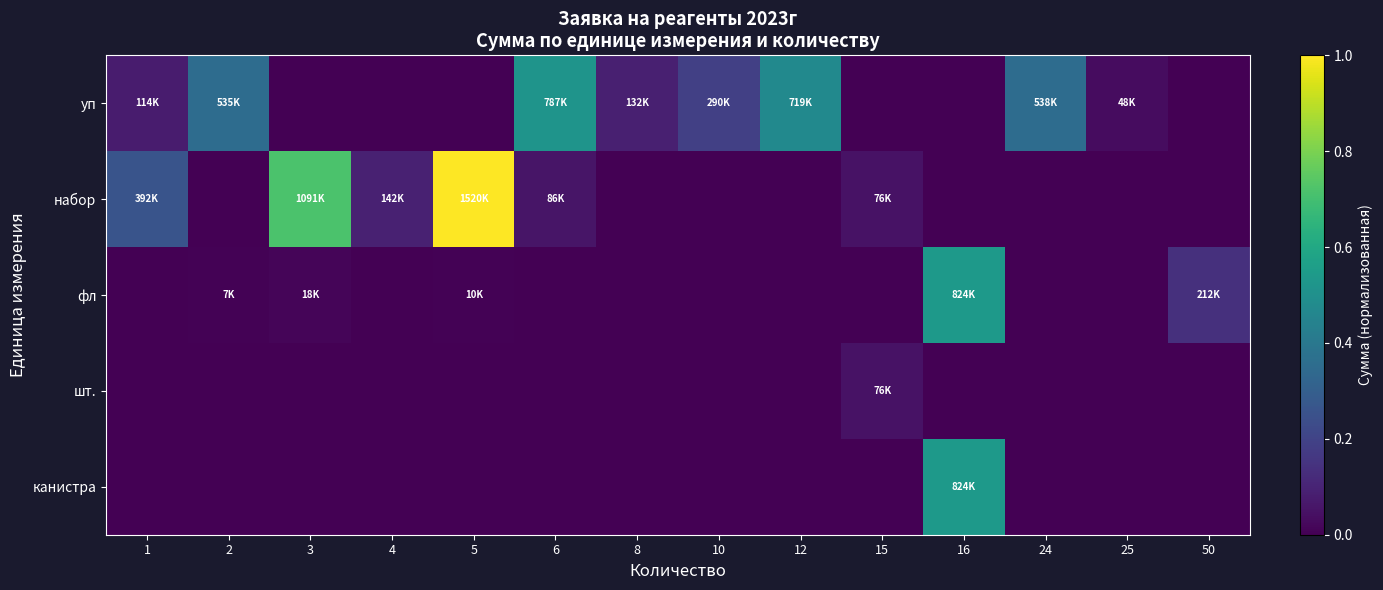

At how many categories does at least one series exceed 0?

14